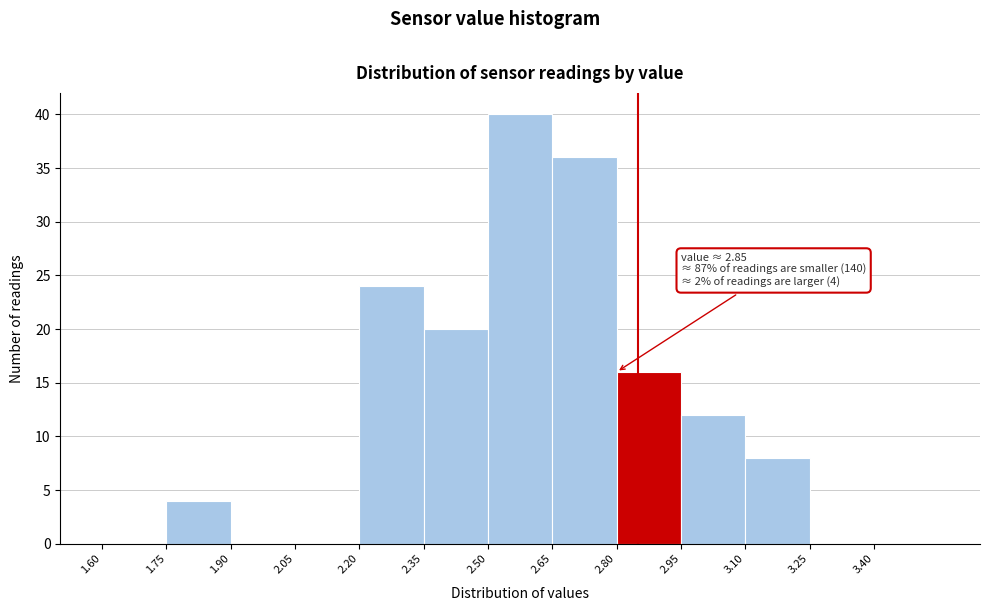

Which range on the x-axis has the tallest bar?

2.50 to 2.65